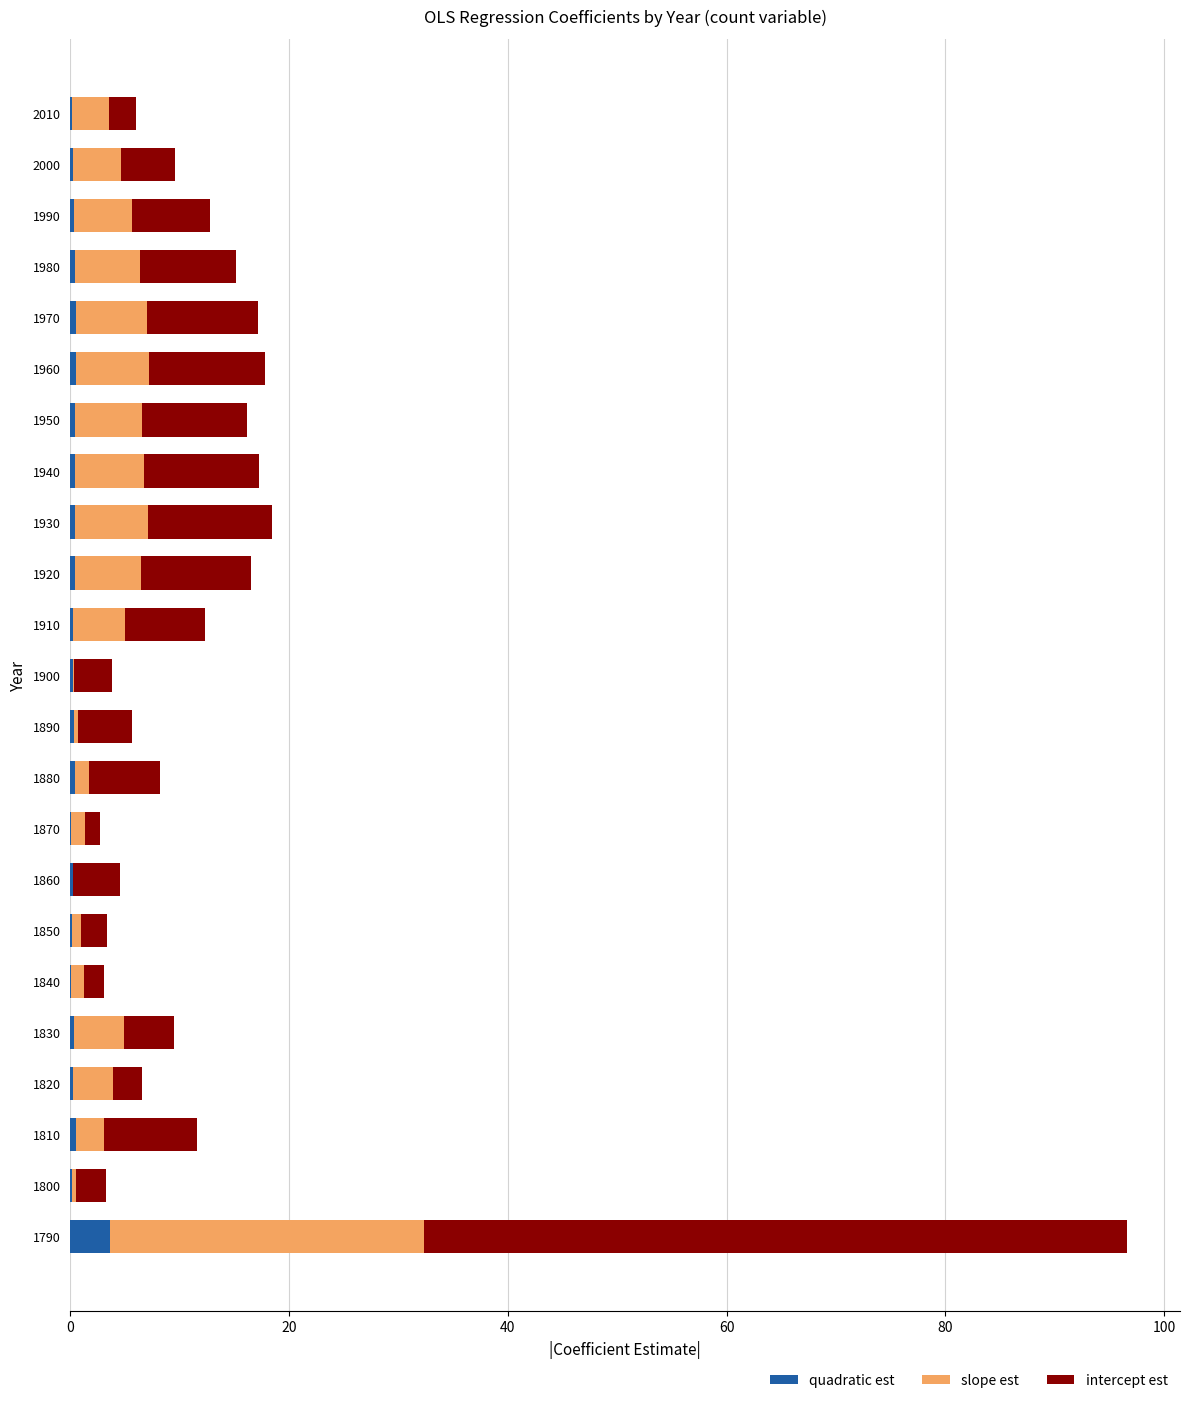

At which category is the sum across all series the highest?

1790